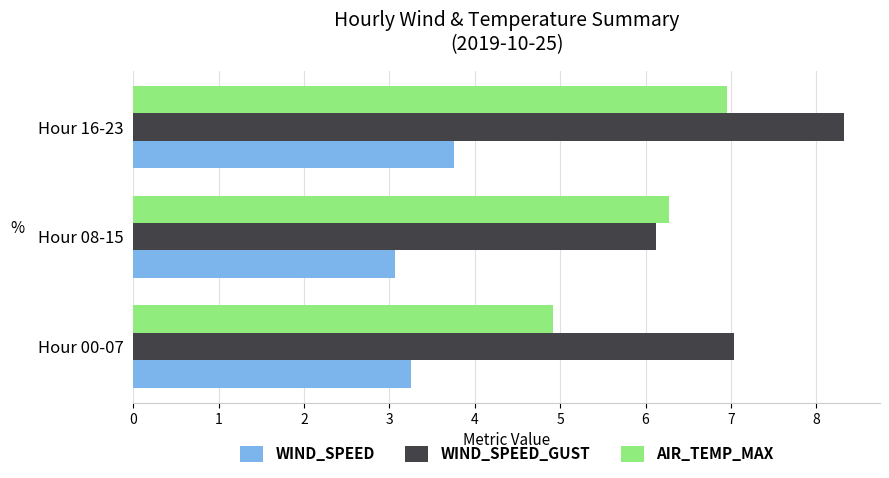

What are all the series names shown in the legend?

WIND_SPEED, WIND_SPEED_GUST, AIR_TEMP_MAX